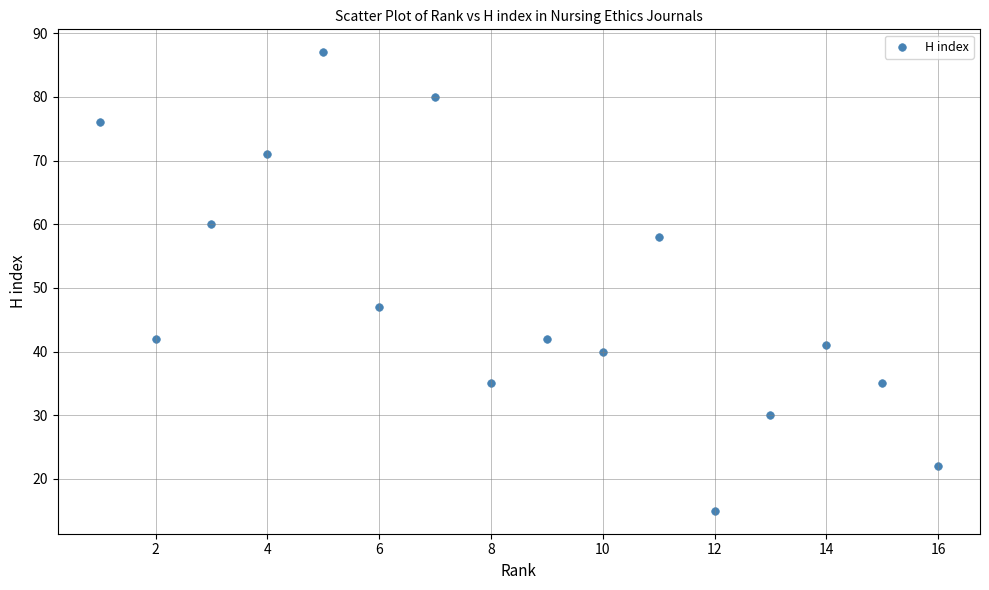

What Y value in the scatter plot is closest to 51?

47